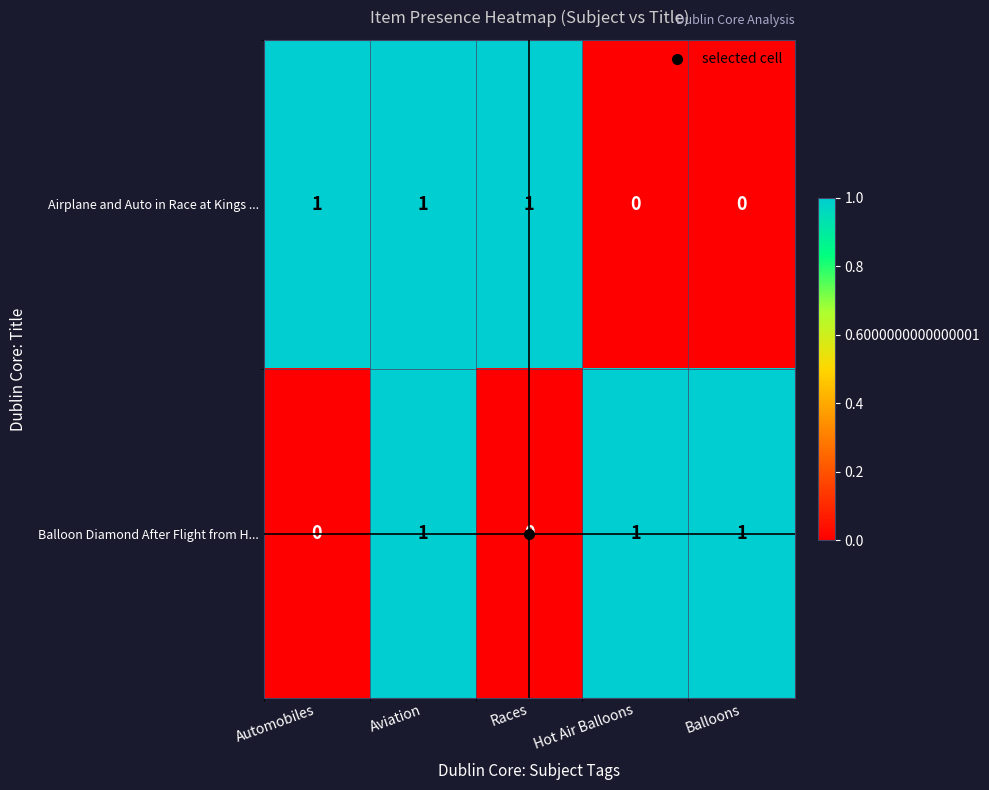

The Airplane and Auto in Race at Kings ... series shows 1 at Races. True or false?

True